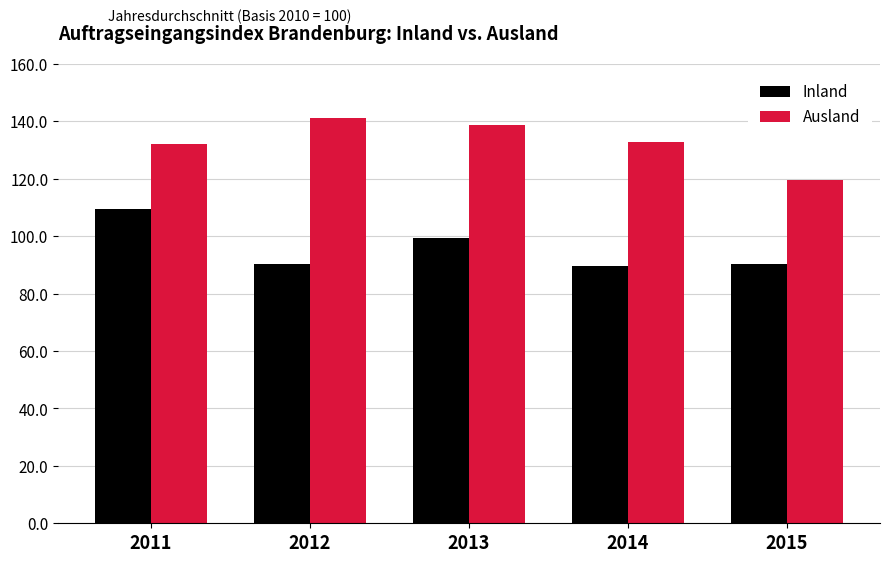

What is the value of the Ausland bar at the 1st from the left?

132.1